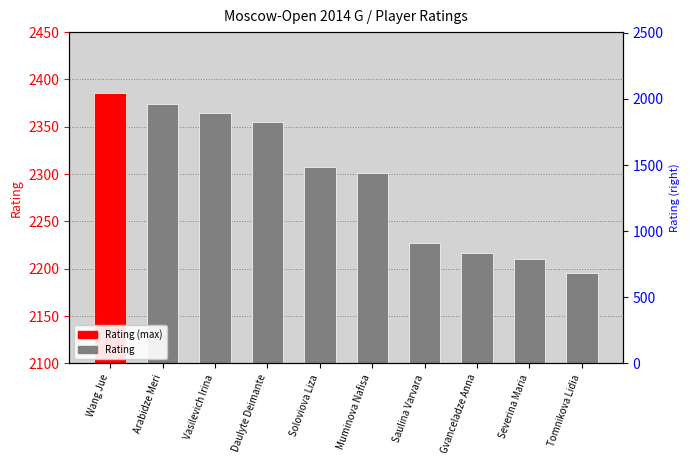

True or false: the data shows 1233 at Saulina Varvara.

False